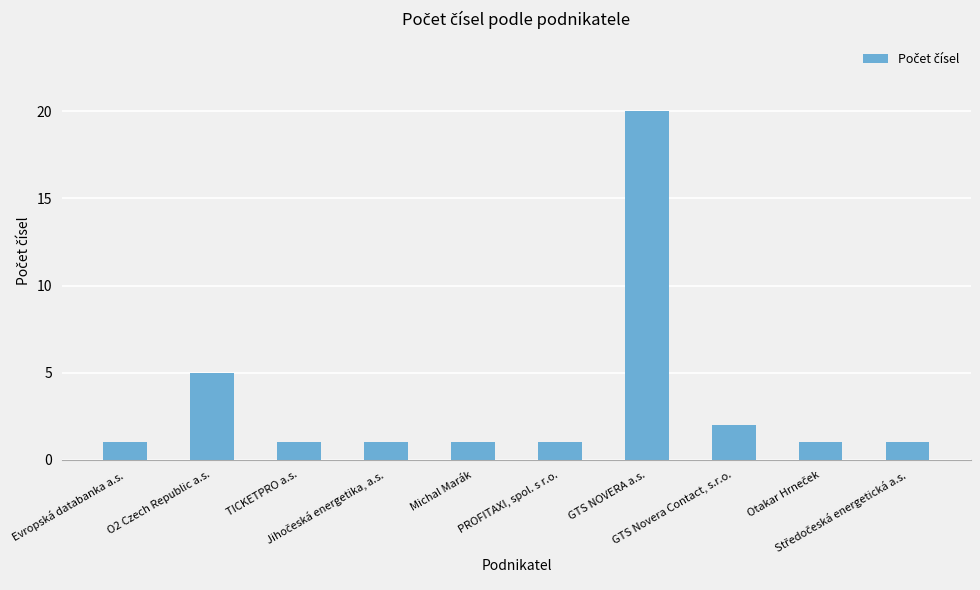

What is the sum of all values?

34